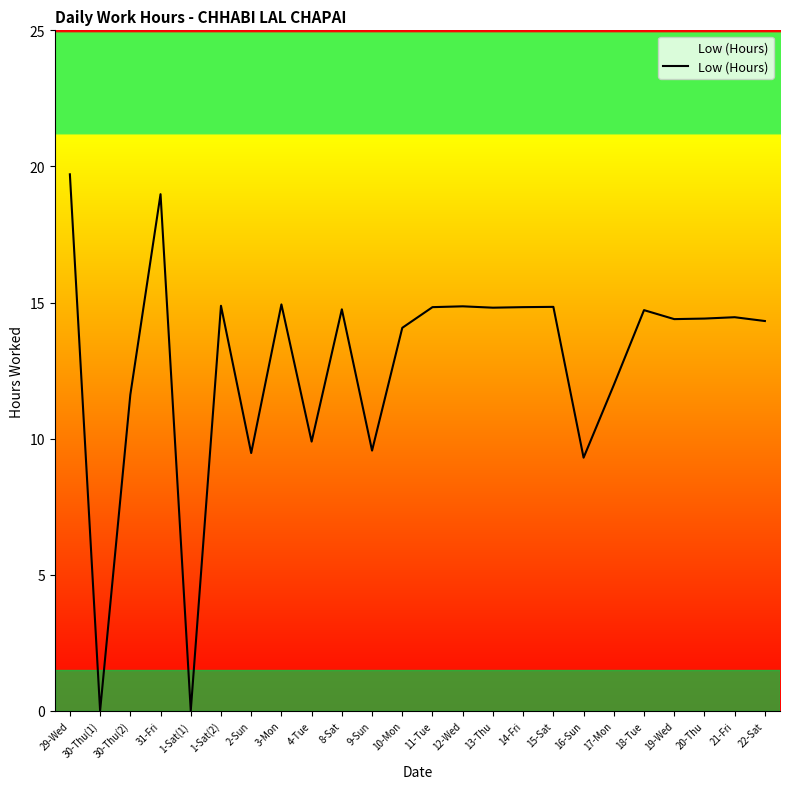

The chart shows a value of 24.5 at 12-Wed. True or false?

False